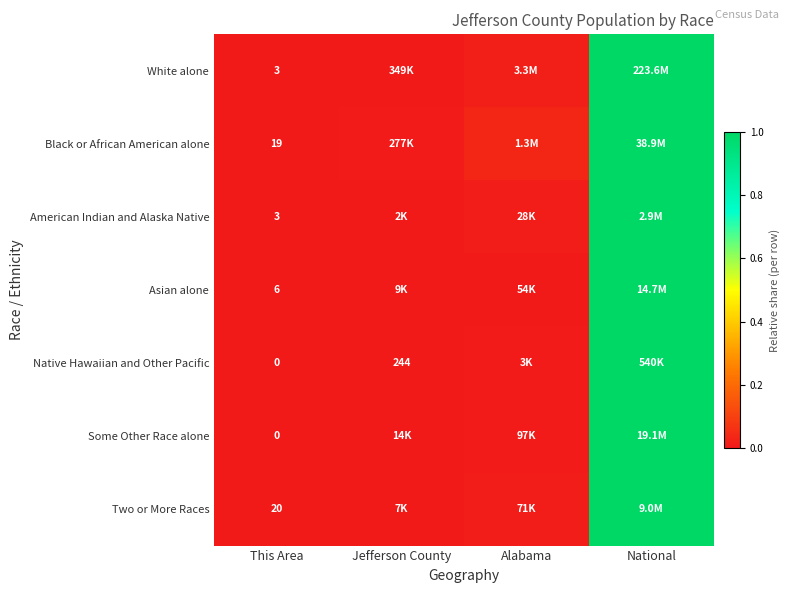

Which category has the lowest value in the White alone series?

This Area